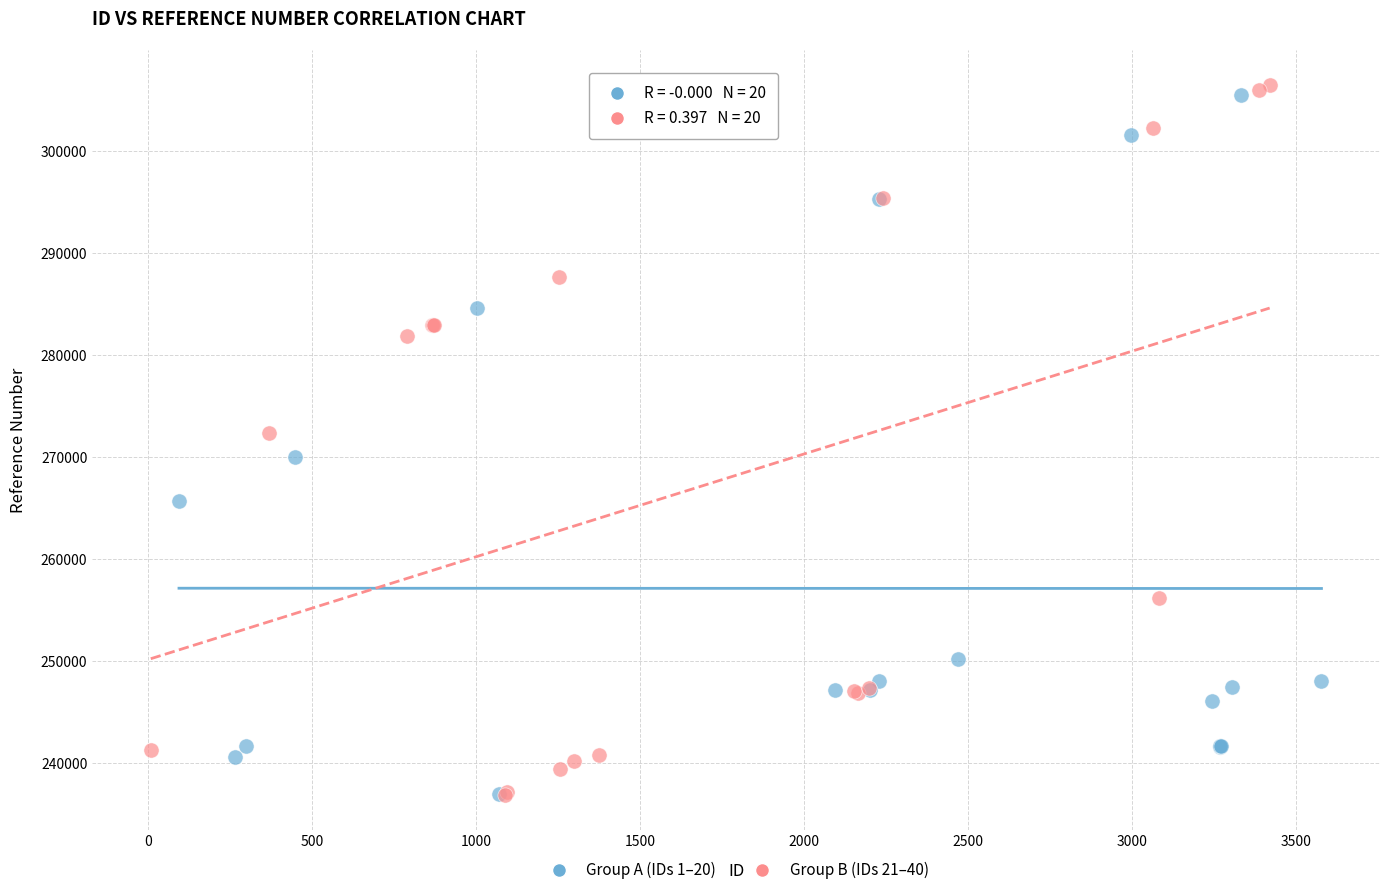

What are all the series names shown in the legend?

Group A (IDs 1–20), Group B (IDs 21–40)